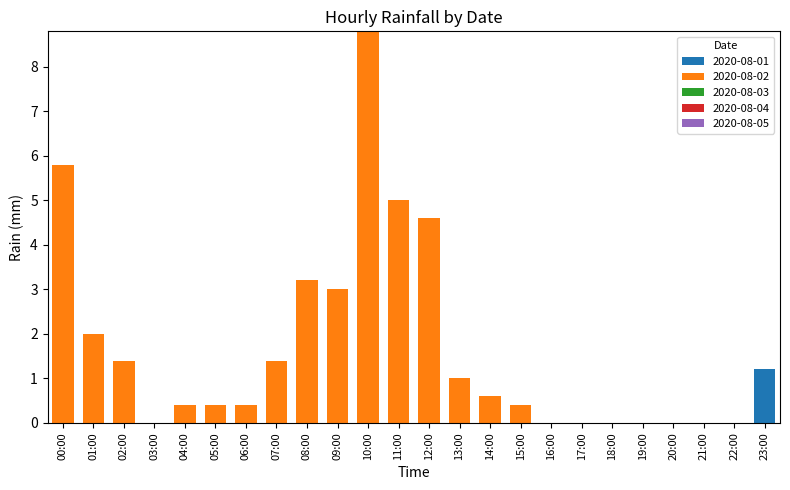

What is the maximum value for 2020-08-01?

1.2